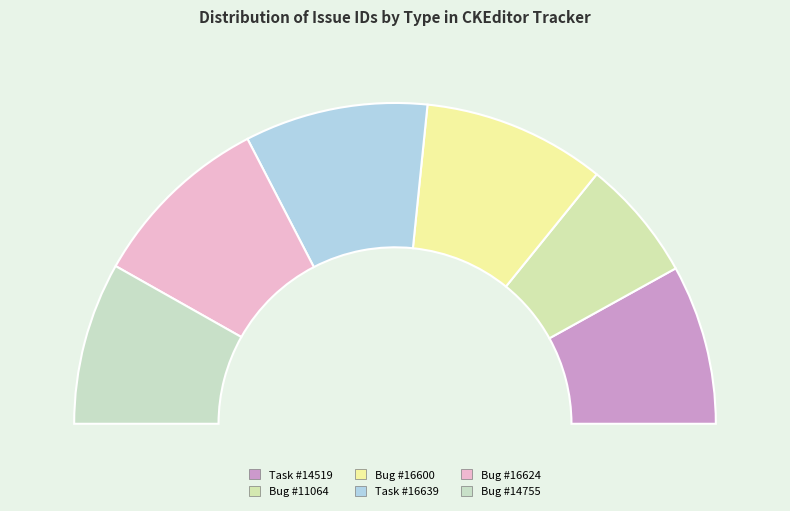

To the nearest percent, what percentage of the pie is Bug #11064?

12%